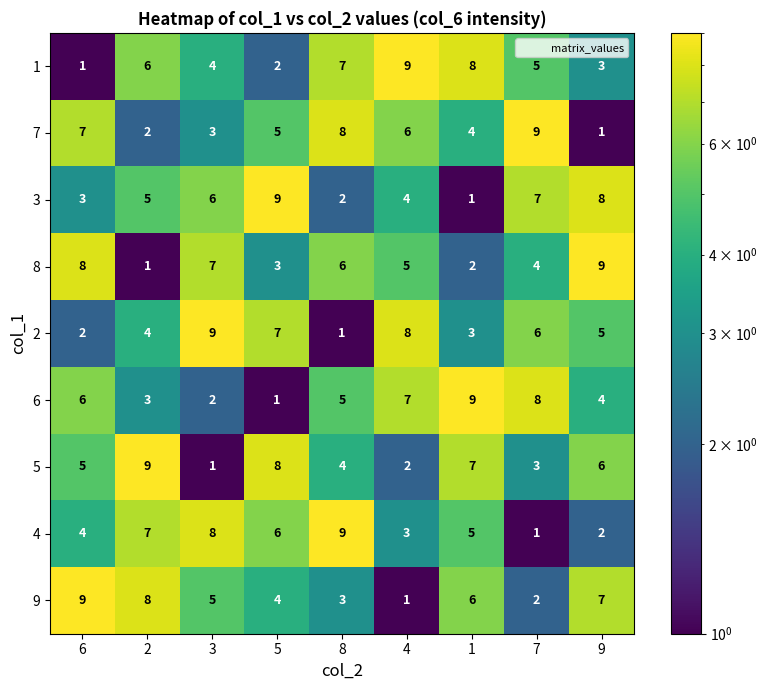

At how many categories does at least one series exceed 6?

9